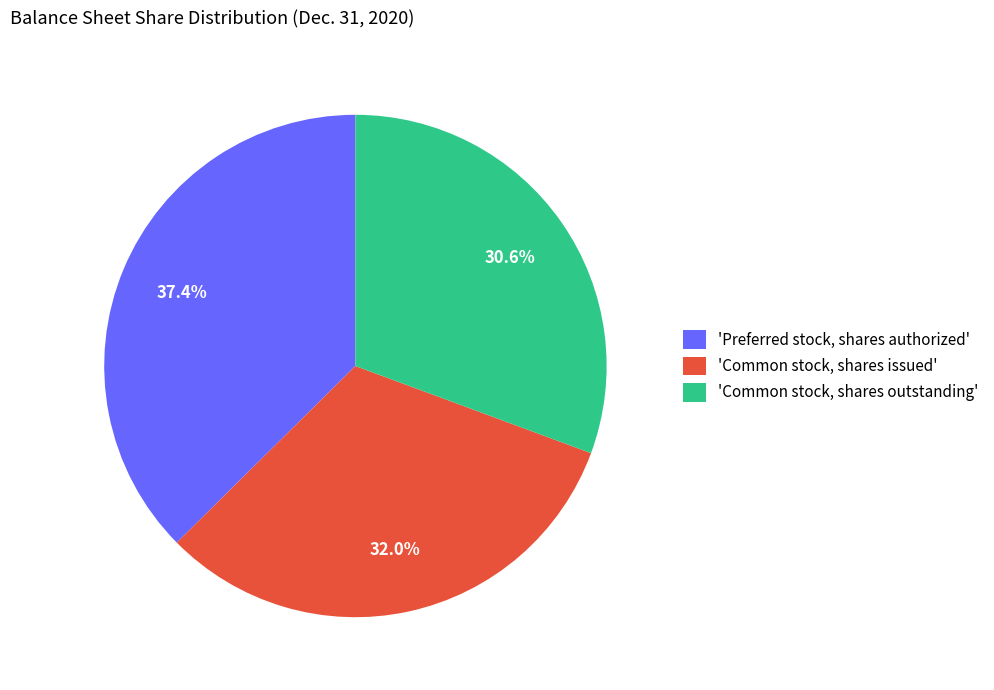

Which has a higher value, 'Common stock, shares outstanding' or 'Preferred stock, shares authorized'?

'Preferred stock, shares authorized'